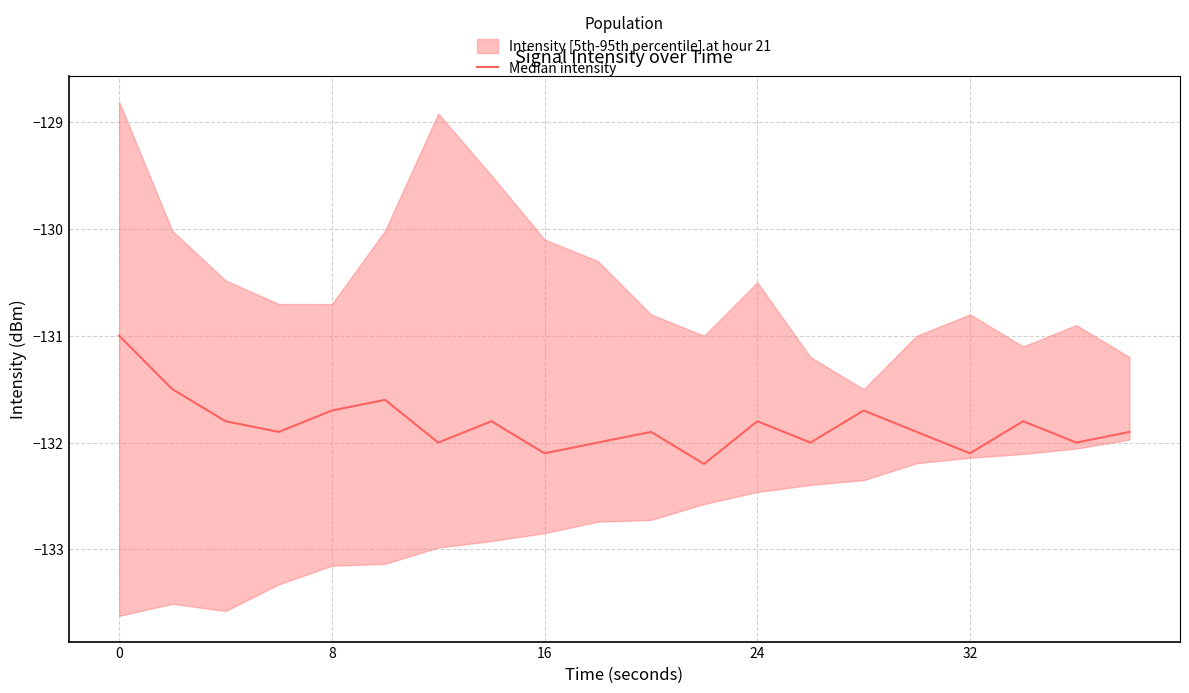

How many lines are shown in the chart?

1